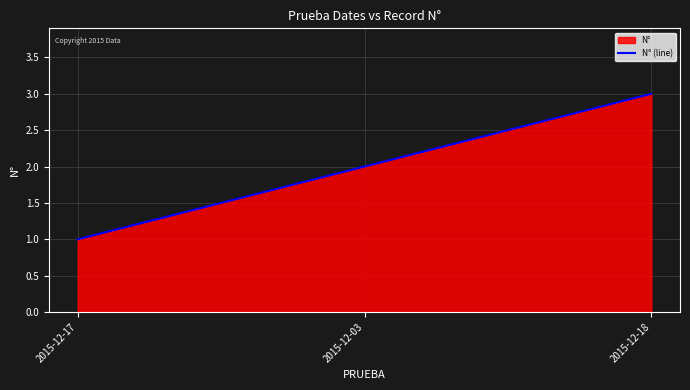

What is the difference between the maximum and minimum values?

2